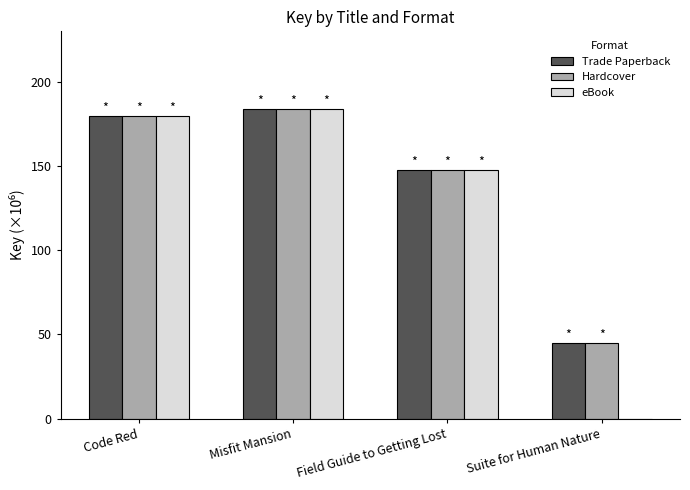

What is the sum of the eBook values at Field Guide to Getting Lost and Misfit Mansion?

331.8